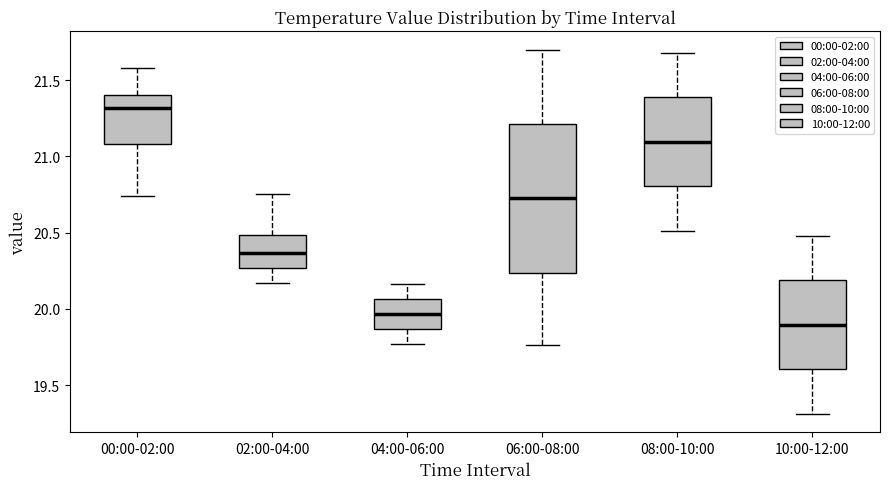

Which box has the lowest median line?

10:00-12:00